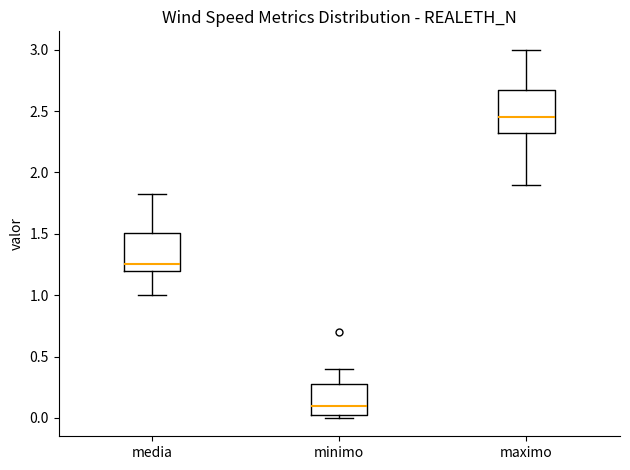

Which box has the lowest median line?

minimo